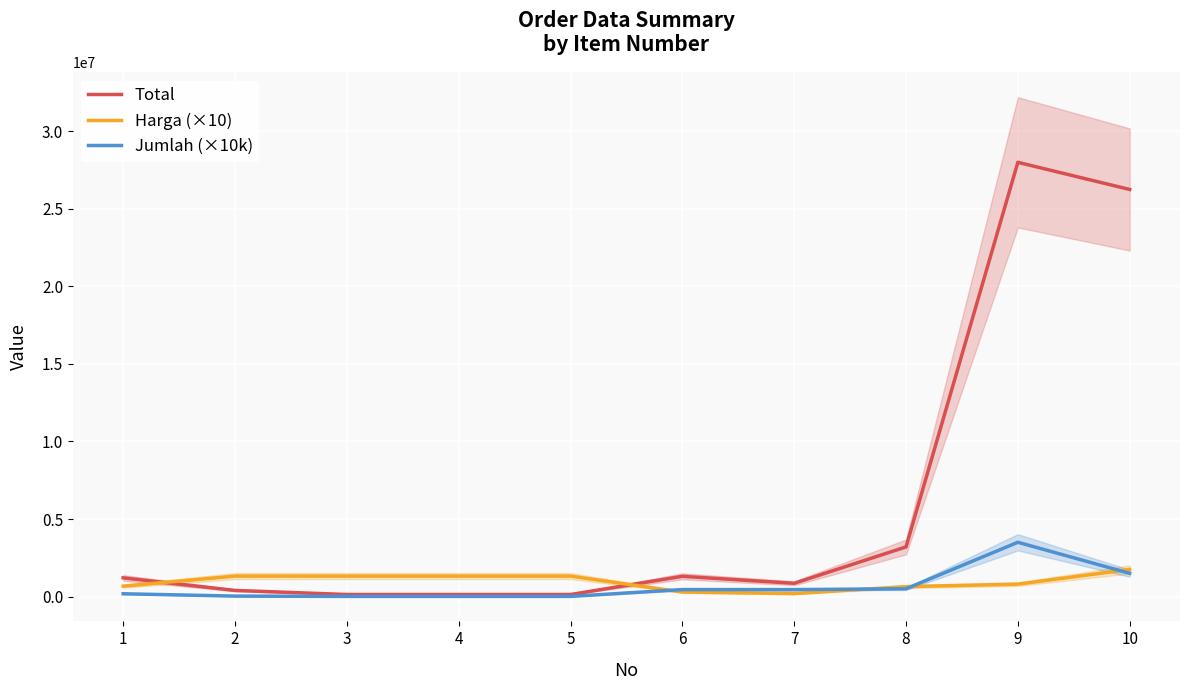

The value of Jumlah (×10k) at 10 is 754934. True or false?

False